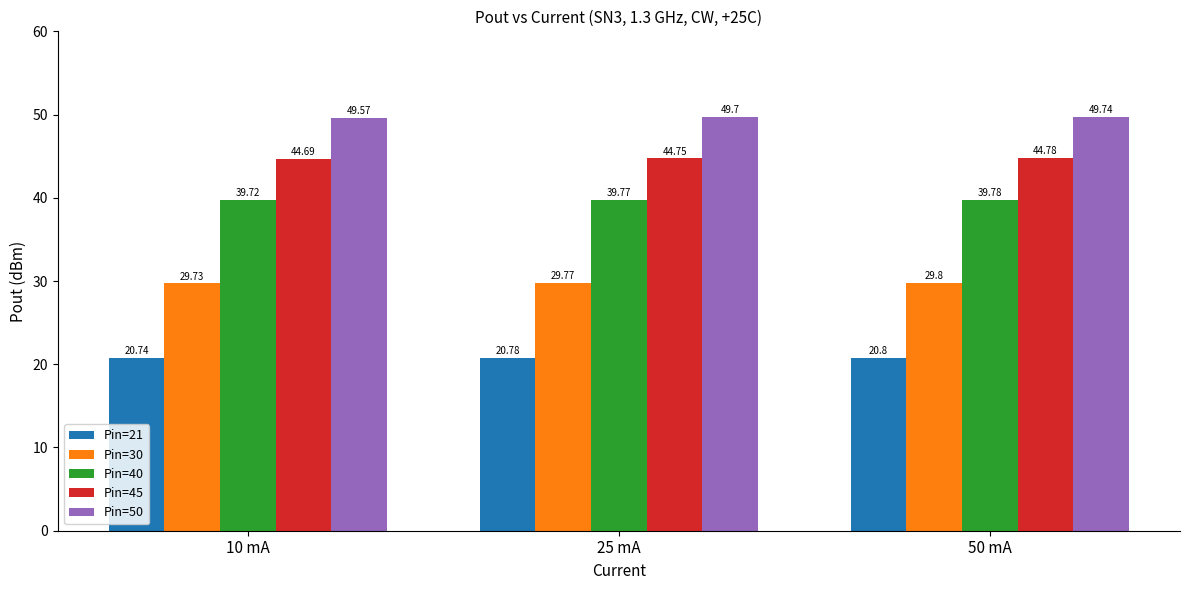

Which label corresponds to the largest value in the chart?

50 mA